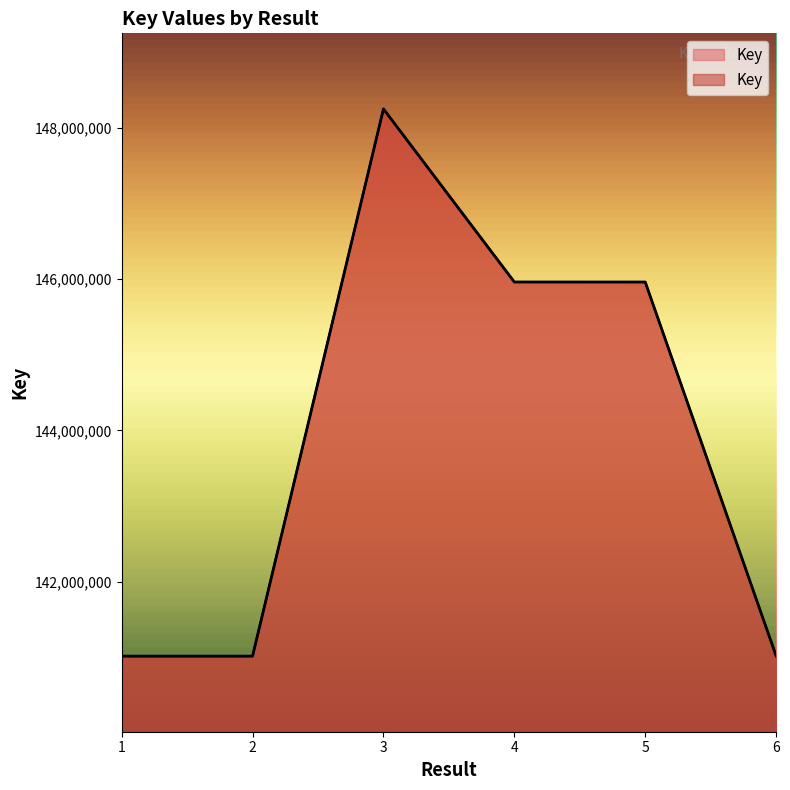

Rank the categories by value from highest to lowest.

3, 4, 5, 6, 1, 2